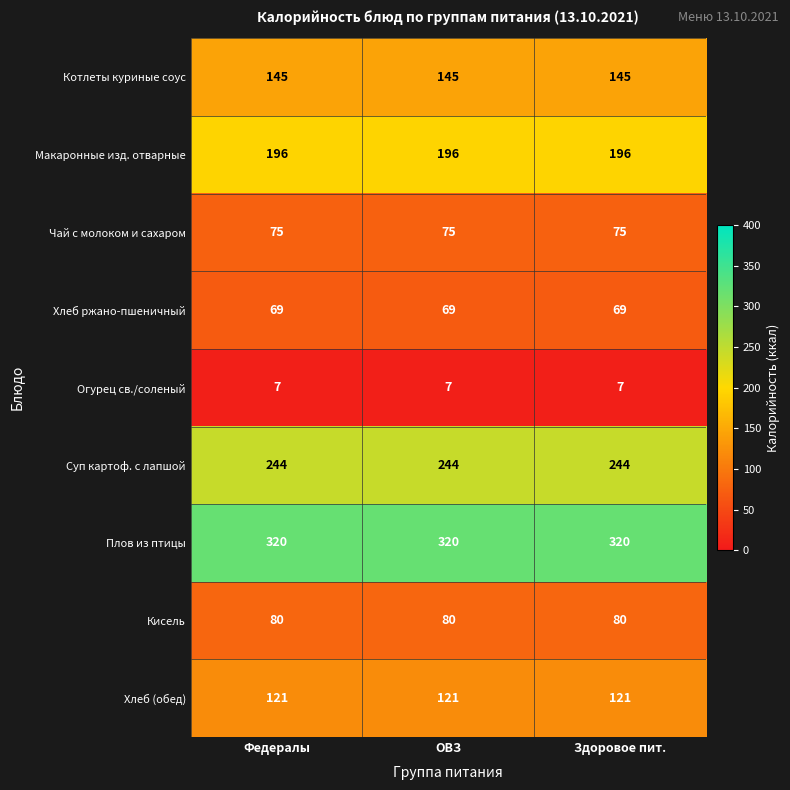

Rank the series by their maximum value, from highest to lowest.

Плов из птицы, Суп картоф. с лапшой, Макаронные изд. отварные, Котлеты куриные соус, Хлеб (обед), Кисель, Чай с молоком и сахаром, Хлеб ржано-пшеничный, Огурец св./соленый